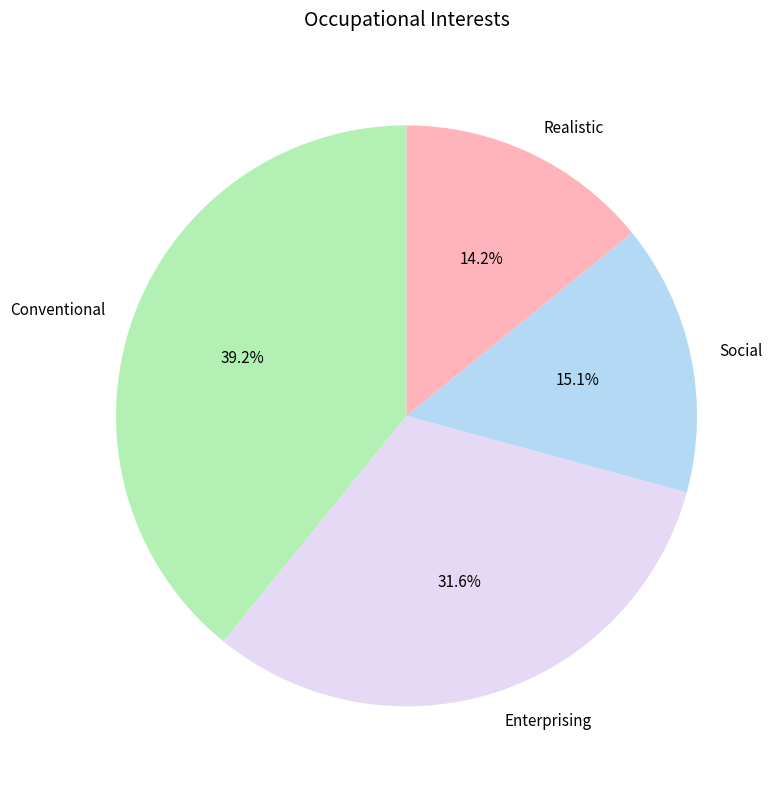

Approximately how many times larger is the value at Enterprising compared to Realistic?

2.2